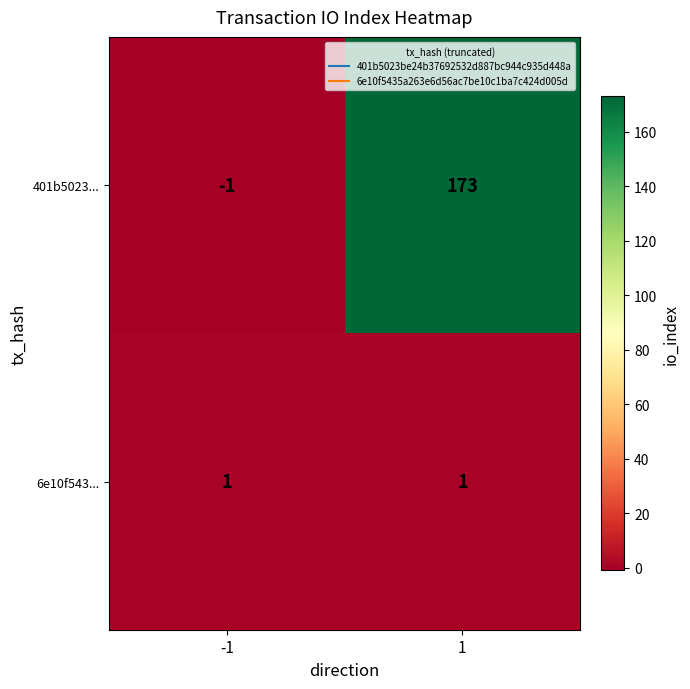

What is the approximate value of 401b5023... at 1, to the nearest 5?

175